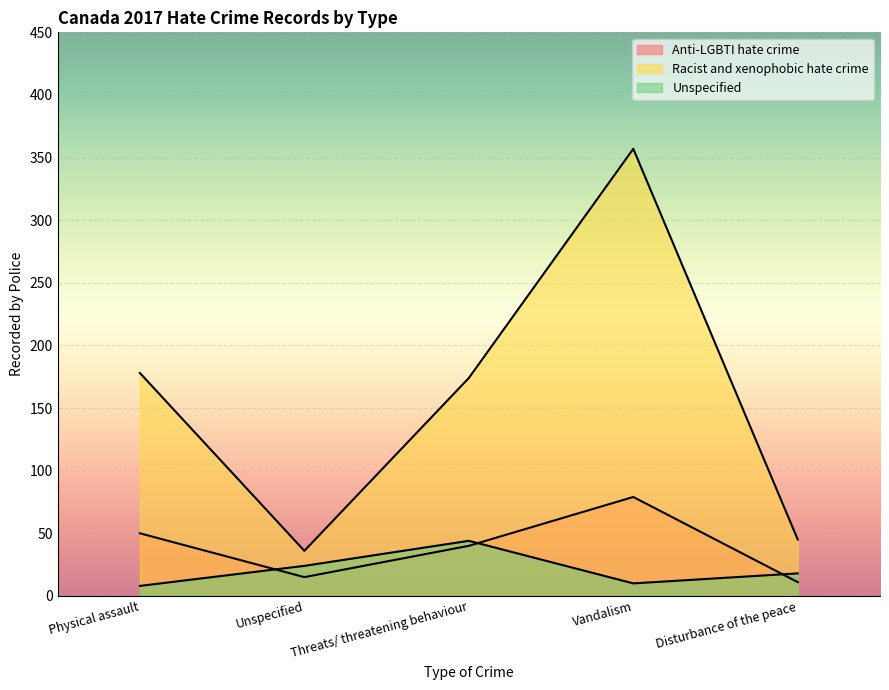

Reading right to left, what are all the values shown in this chart?

Anti-LGBTI hate crime: Disturbance of the peace=11	Vandalism=79	Threats/ threatening behaviour=40	Unspecified=15	Physical assault=50
Racist and xenophobic hate crime: Disturbance of the peace=45	Vandalism=357	Threats/ threatening behaviour=174	Unspecified=36	Physical assault=178
Unspecified: Disturbance of the peace=18	Vandalism=10	Threats/ threatening behaviour=44	Unspecified=24	Physical assault=8